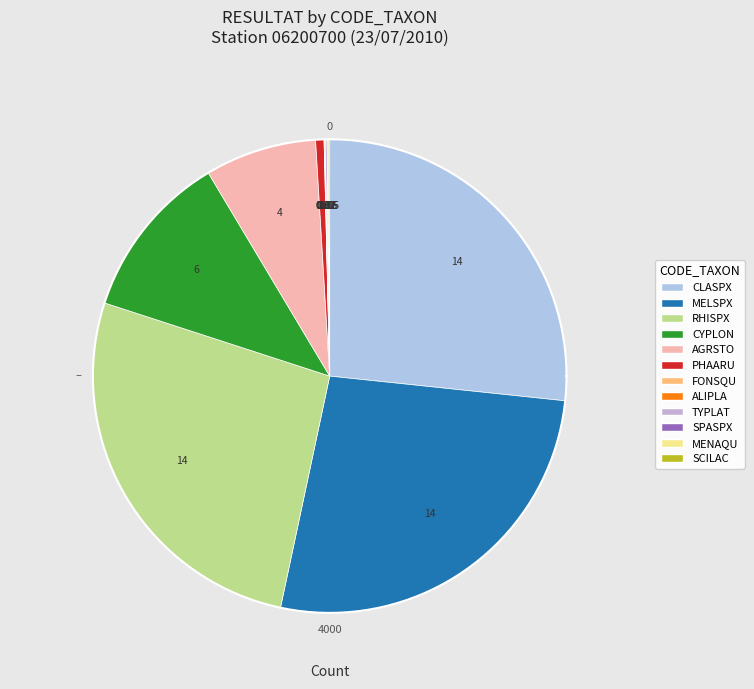

Which category has the smallest portion of the pie?

TYPLAT